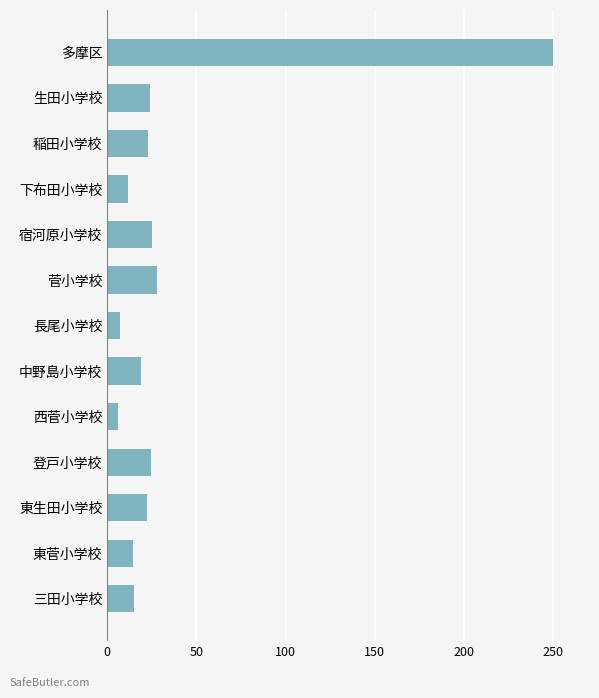

Does the chart contain any negative values?

No